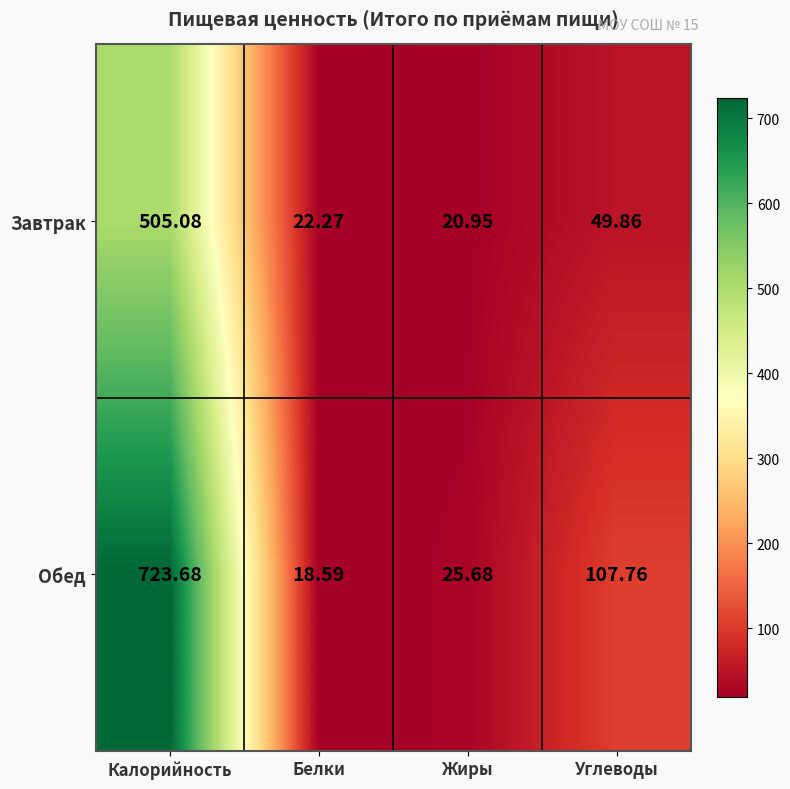

List the series in order of their peak value, highest first.

Обед, Завтрак